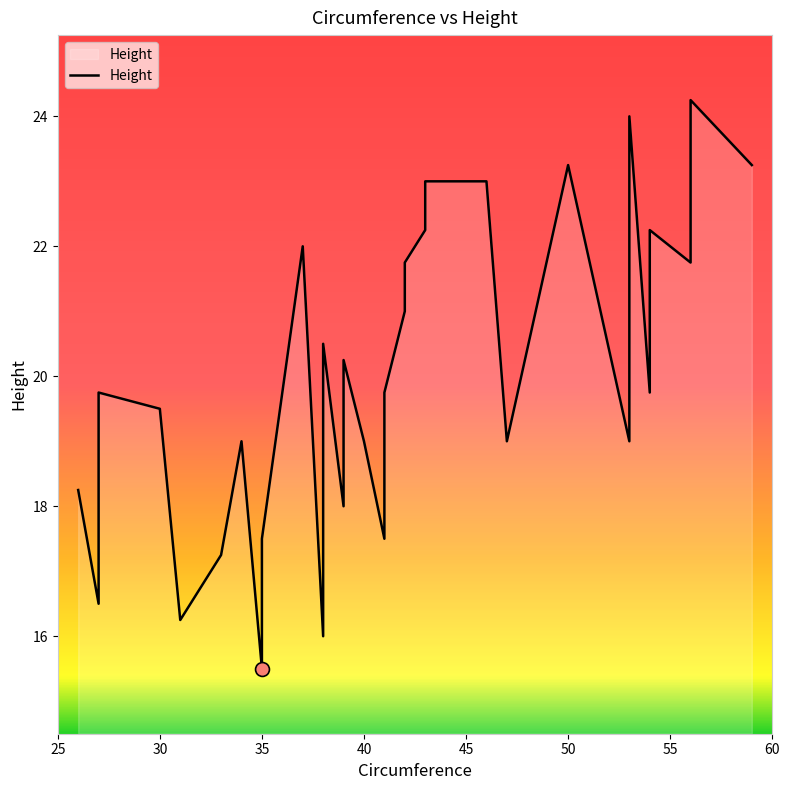

How many lines are shown in the chart?

1